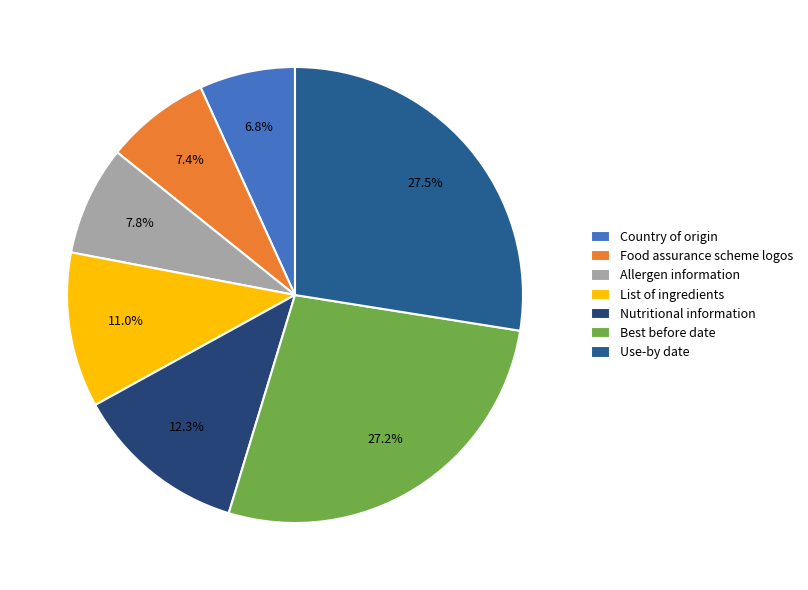

The List of ingredients slice represents 11% of the pie. True or false?

True